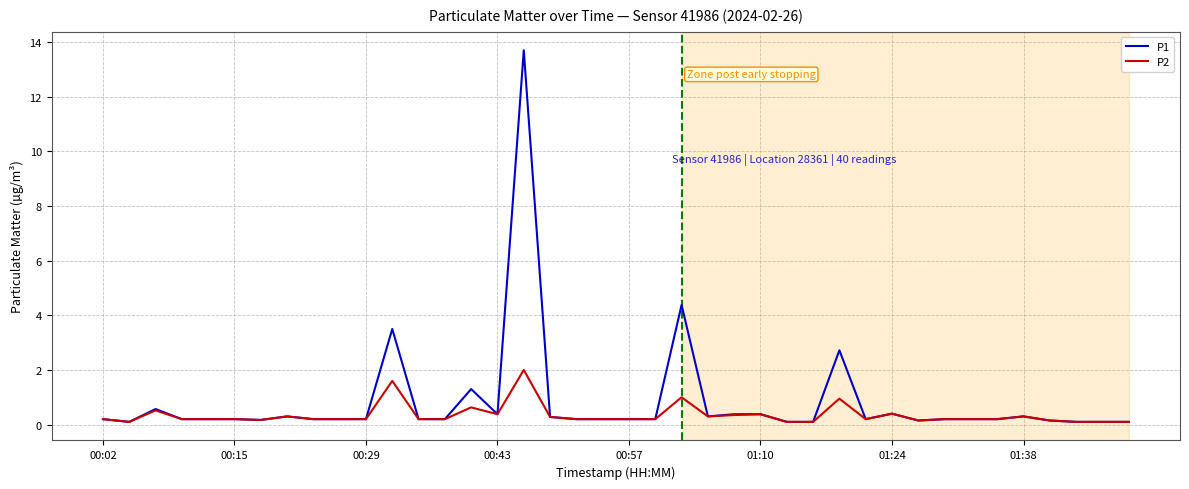

Which series has the largest range (max minus min)?

P1